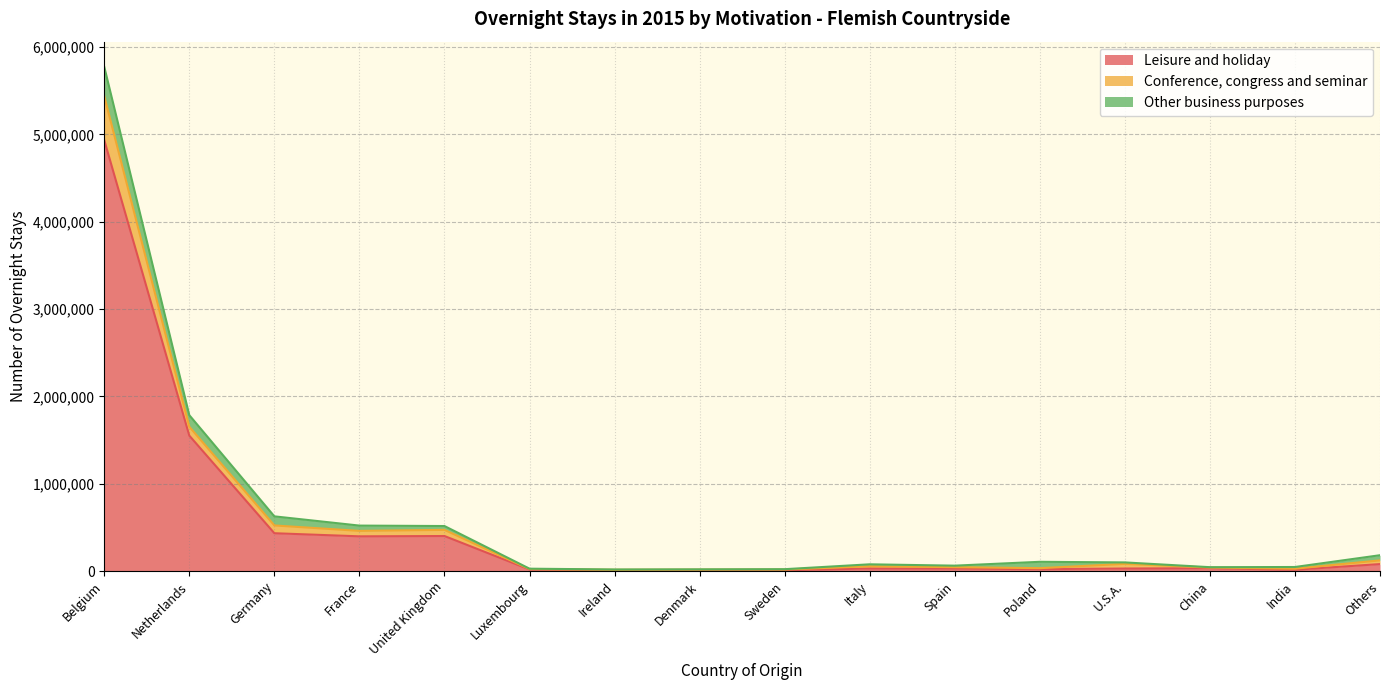

Which category has the highest value across all series?

Belgium